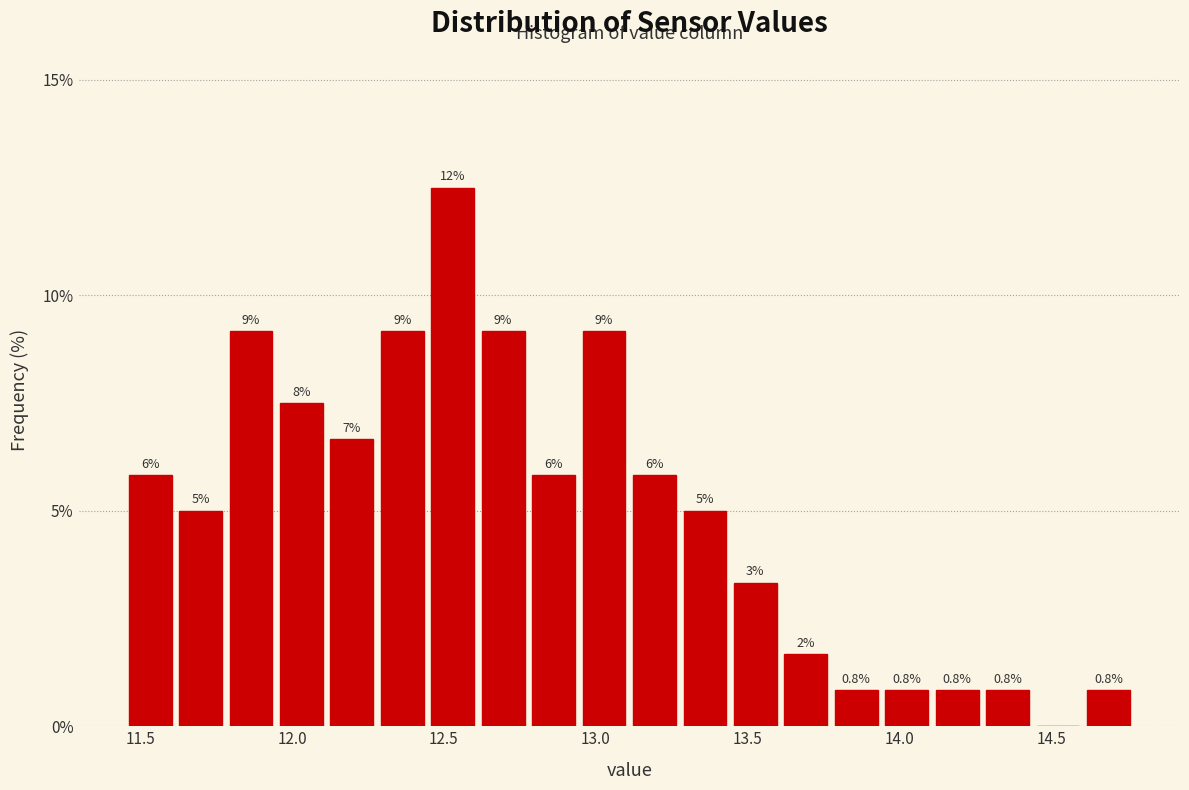

Around what value on the x-axis is the tallest bar? Give the approximate position of its centre, as read against the axis.

12.55